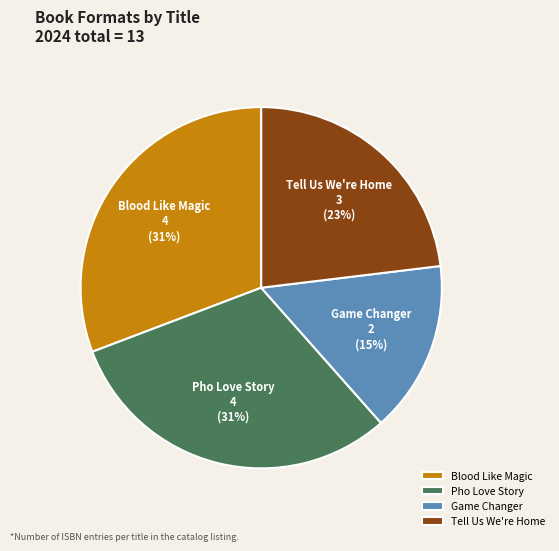

True or false: Pho Love Story accounts for 22% of the total.

False